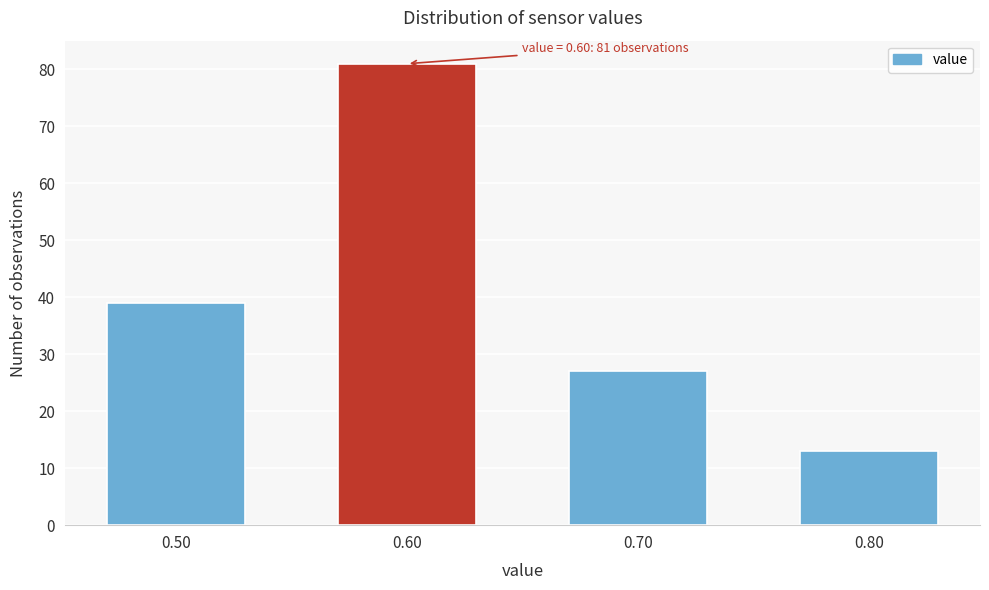

Reading right to left, list all the values displayed in this chart.

13	27	81	39